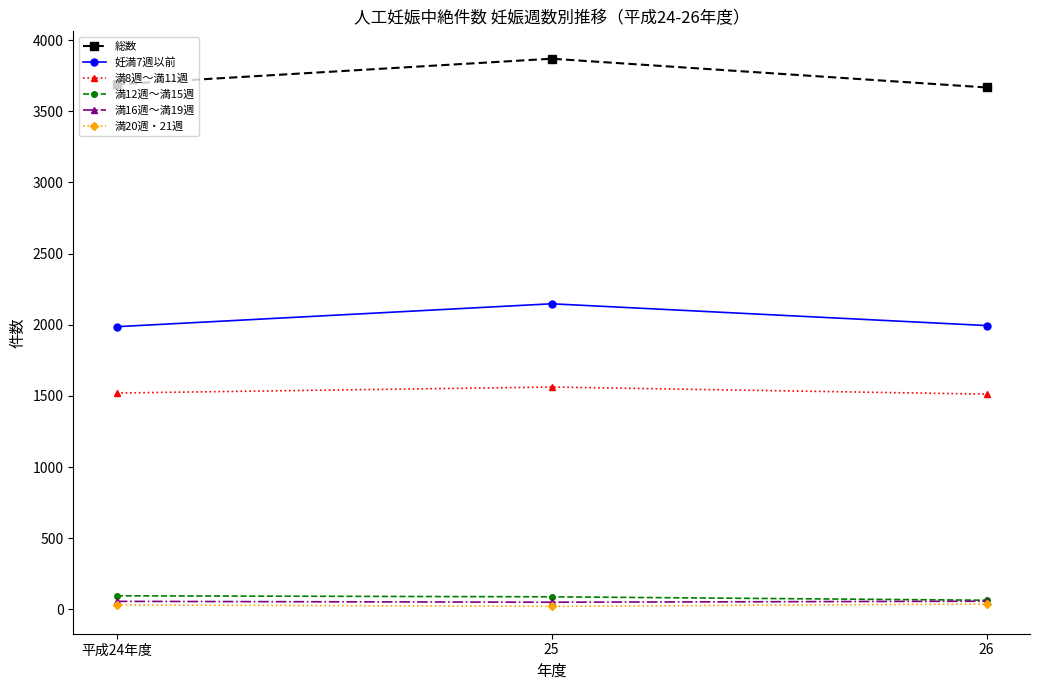

At how many categories does at least one series exceed 2979?

3